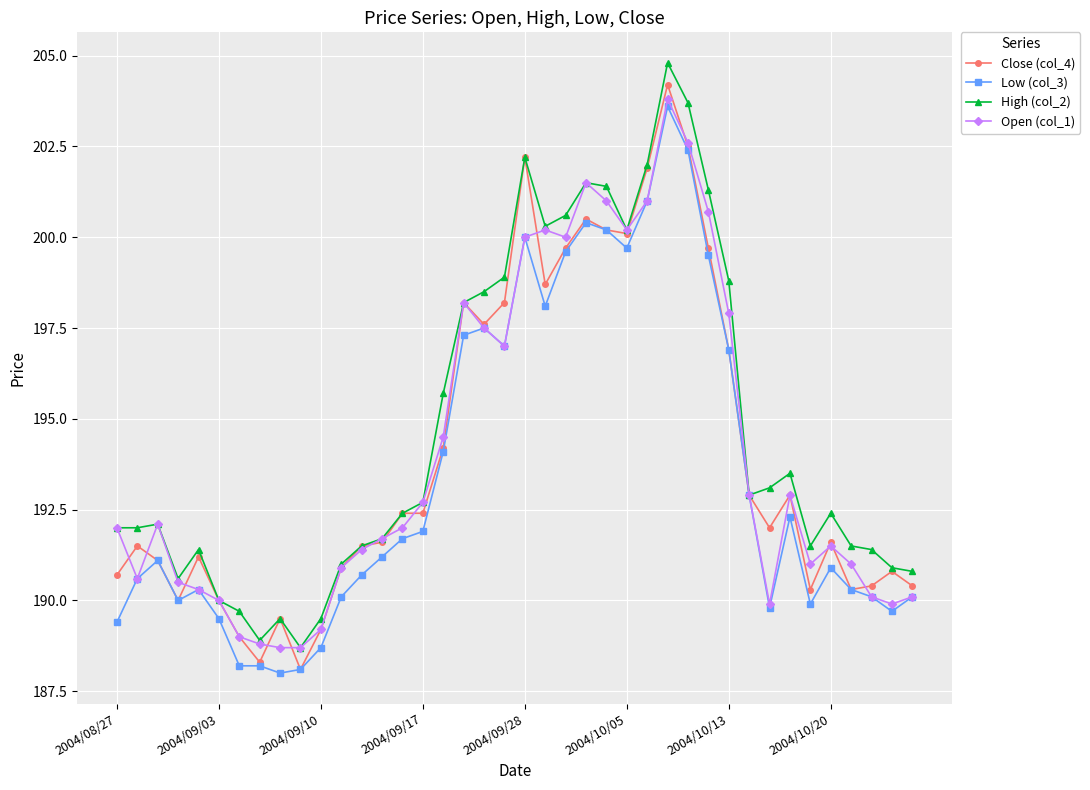

Reading left to right, extract all data points from this chart.

Close (col_4): 190.7	191.5	191.1	190.0	191.2	190.0	189.0	188.3	189.5	188.1	189.2	190.9	191.5	191.6	192.4	192.4	194.2	198.2	197.6	198.2	202.2	198.7	199.7	200.5	200.2	200.1	201.9	204.2	202.5	199.7	196.9	192.9	192.0	192.9	190.3	191.6	190.3	190.4	190.8	190.4
Low (col_3): 189.4	190.6	191.1	190.0	190.3	189.5	188.2	188.2	188.0	188.1	188.7	190.1	190.7	191.2	191.7	191.9	194.1	197.3	197.5	197.0	200.0	198.1	199.6	200.4	200.2	199.7	201.0	203.6	202.4	199.5	196.9	192.9	189.8	192.3	189.9	190.9	190.3	190.1	189.7	190.1
High (col_2): 192.0	192.0	192.1	190.6	191.4	190.0	189.7	188.9	189.5	188.7	189.5	191.0	191.5	191.7	192.4	192.7	195.7	198.2	198.5	198.9	202.2	200.3	200.6	201.5	201.4	200.2	202.0	204.8	203.7	201.3	198.8	192.9	193.1	193.5	191.5	192.4	191.5	191.4	190.9	190.8
Open (col_1): 192.0	190.6	192.1	190.5	190.3	190.0	189.0	188.8	188.7	188.7	189.2	190.9	191.4	191.7	192.0	192.7	194.5	198.2	197.5	197.0	200.0	200.2	200.0	201.5	201.0	200.2	201.0	203.8	202.6	200.7	197.9	192.9	189.9	192.9	191.0	191.5	191.0	190.1	189.9	190.1